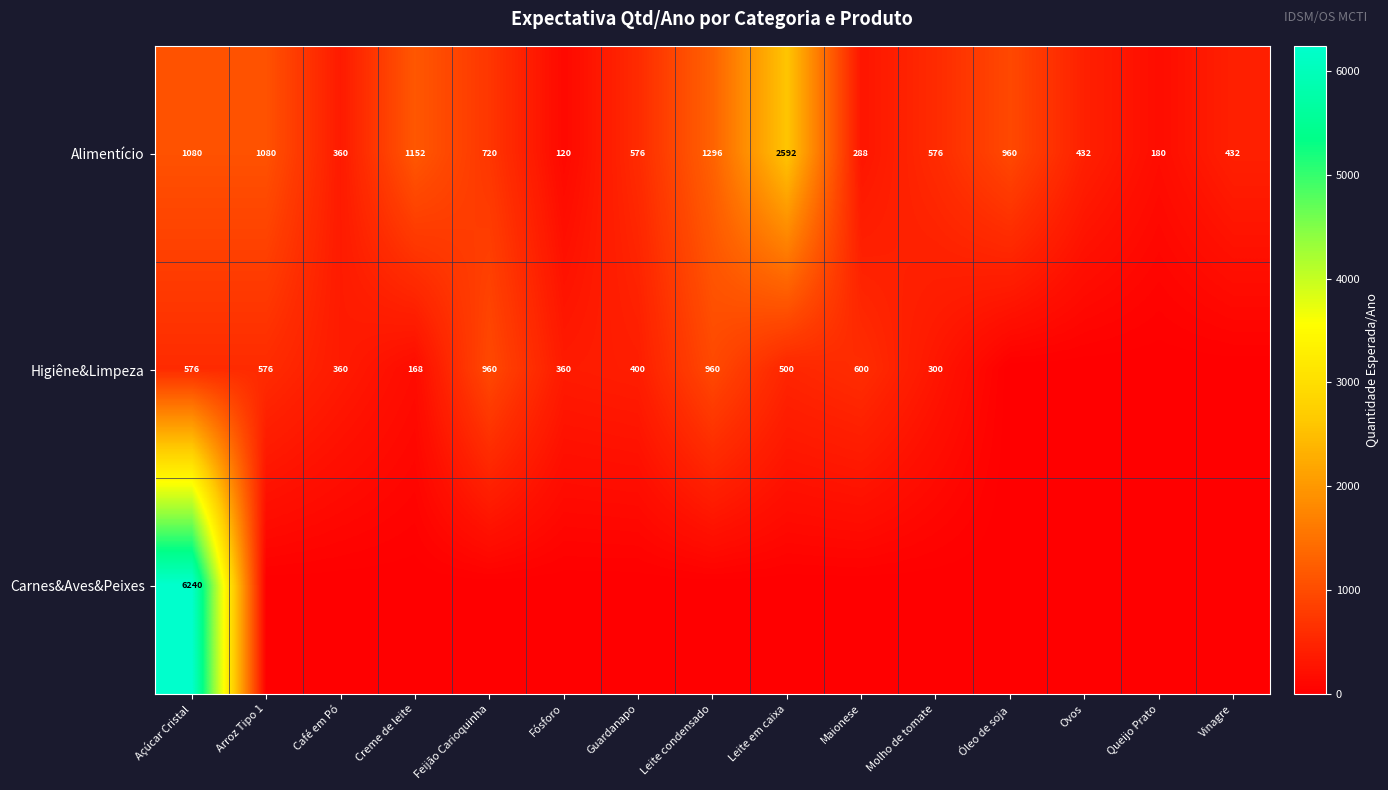

Is the value of Higiêne&Limpeza at Creme de leite greater than the value of Alimentício at Vinagre?

No